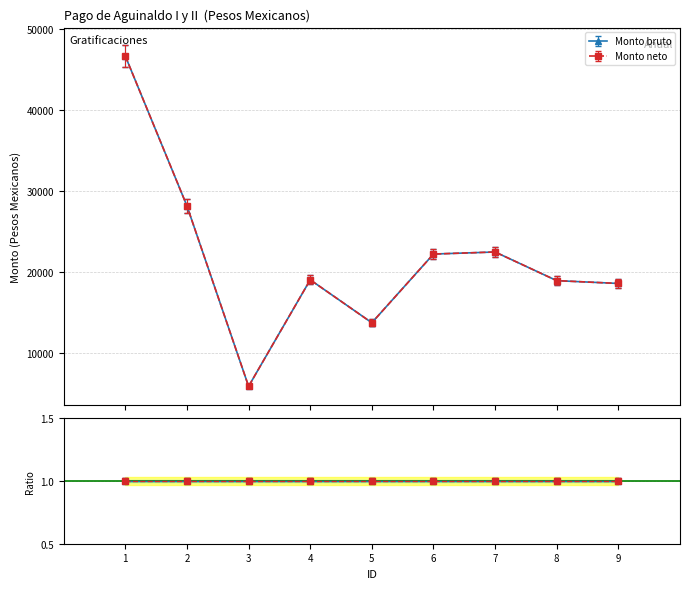

At how many categories does at least one series exceed 31337?

1